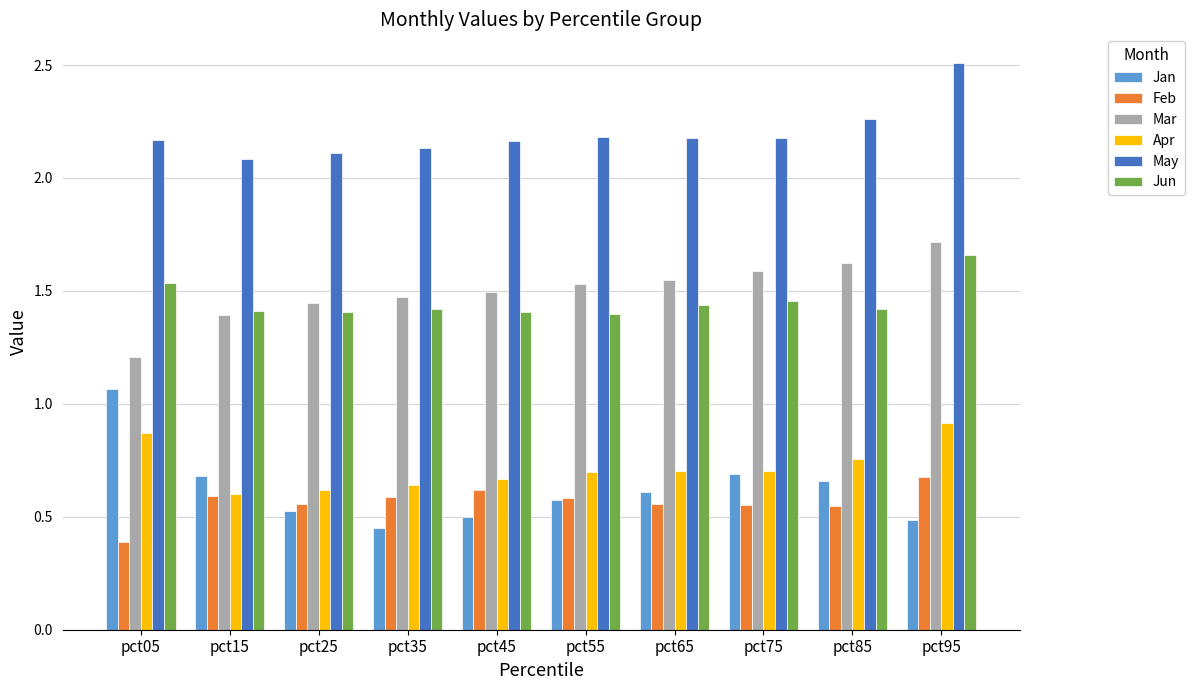

List the series in order of their peak value, highest first.

May, Mar, Jun, Jan, Apr, Feb